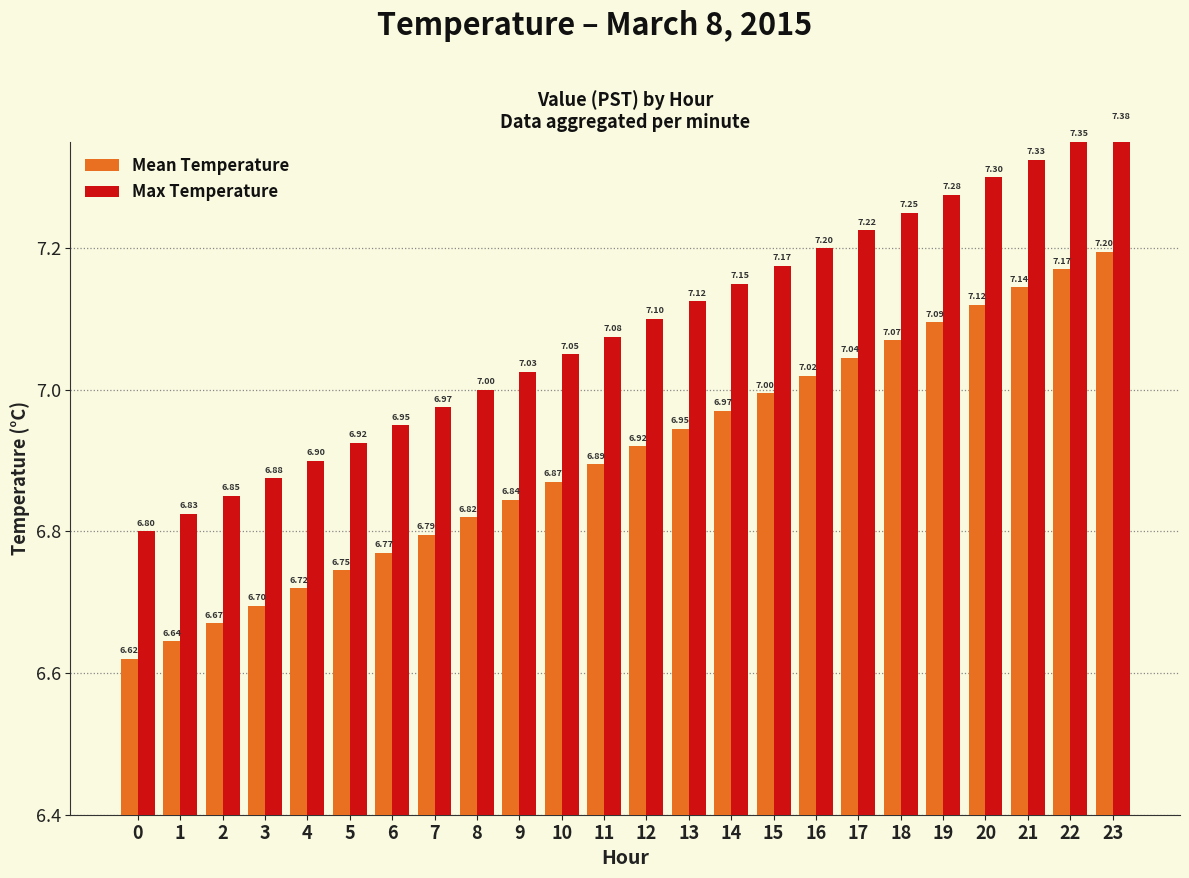

At 0, list the series in order from smallest to largest.

Mean Temperature, Max Temperature